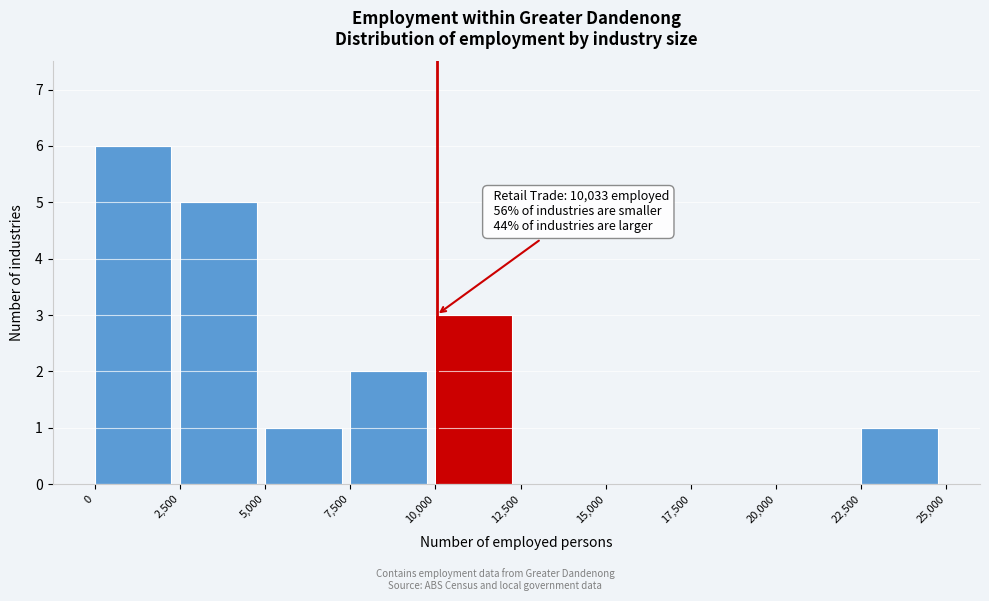

Over which range of the x-axis is the bar tallest?

0 to 2,500